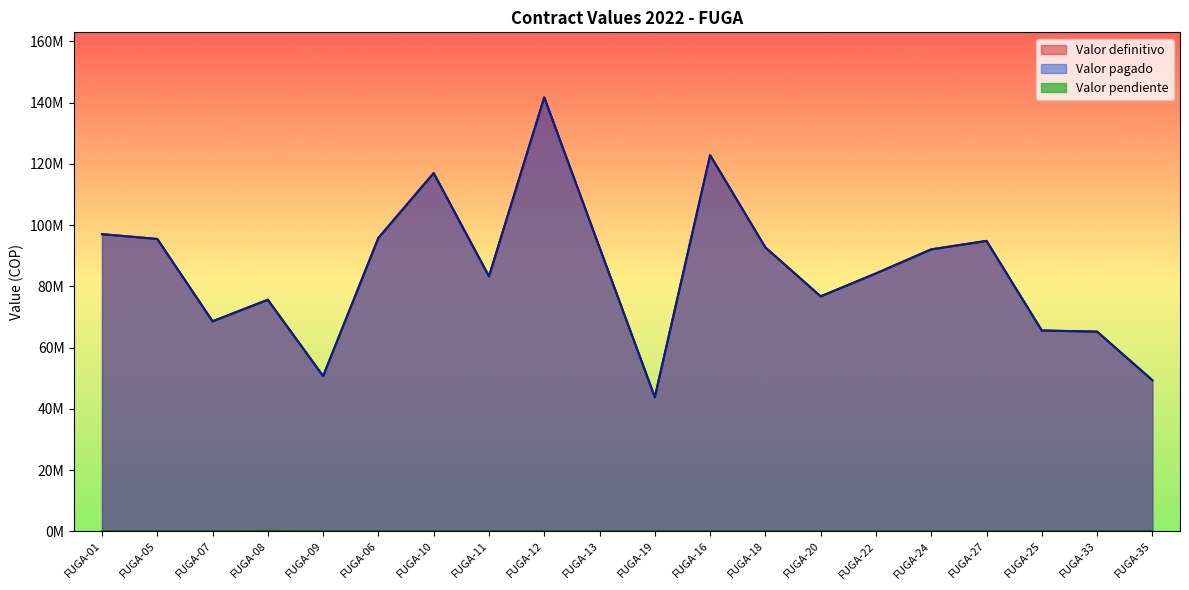

Reading right to left, what are all the values shown in this chart?

Valor pagado: 49331610	65198960	65563200	94823460	92058560	84200400	76716000	92690210	122815080	43798000	92690210	141669500	83267450	116967600	95804800	50673570	75539000	68569200	95458450	97020560
Valor pendiente: 0	0	0	0	0	0	0	0	0	0	0	0	0	0	0	0	111500	0	0	0
Valor definitivo: 49331610	65198960	65563200	94823460	92058560	84200400	76716000	92690210	122815080	43798000	92690210	141669500	83267450	116967600	95804800	50673570	75650500	68569200	95458450	97020560